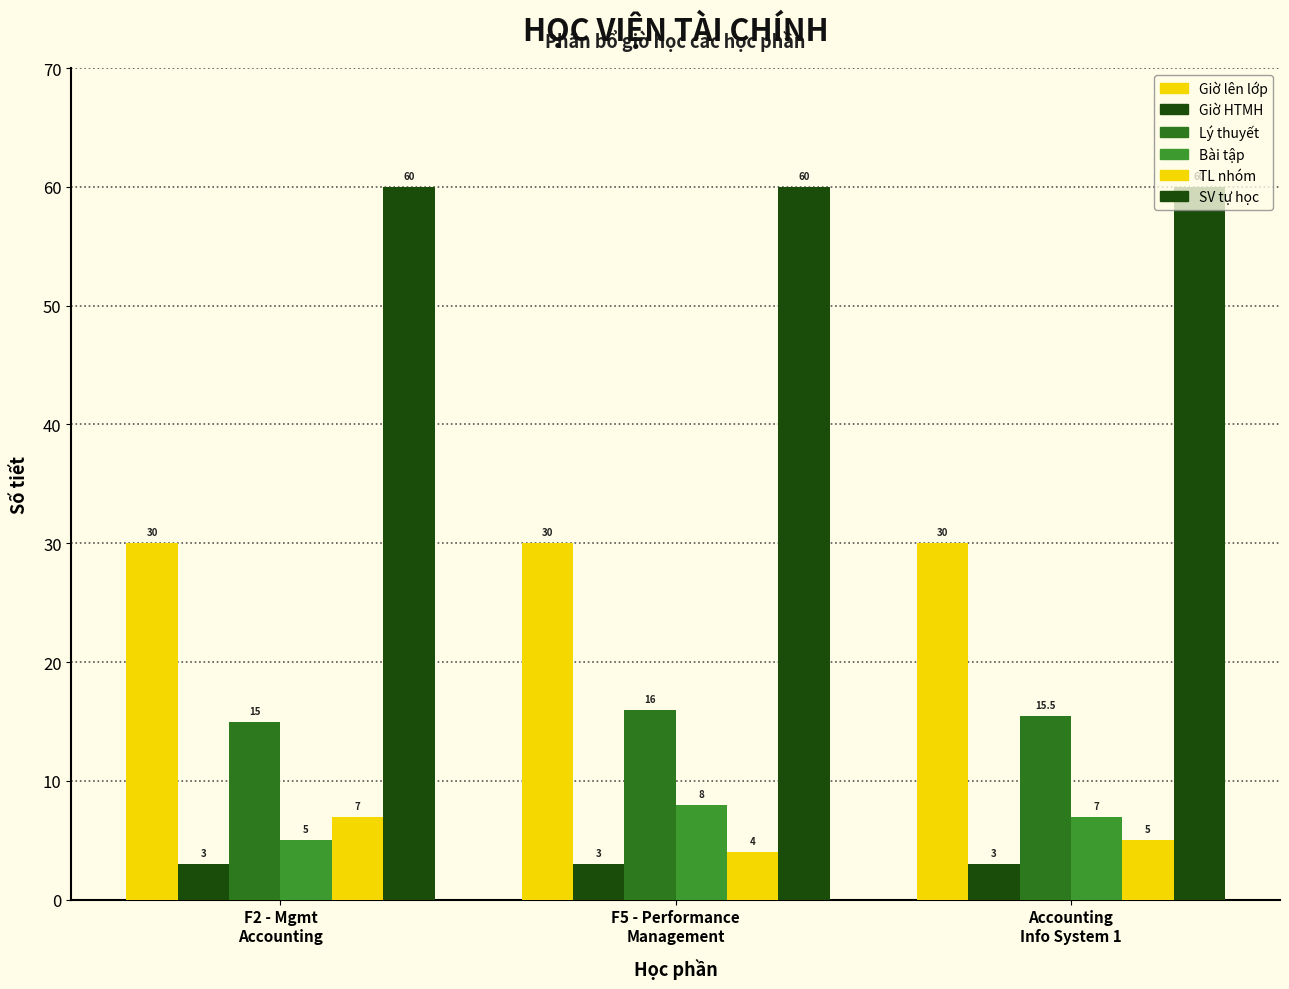

How many values in the Bài tập series are below 7?

1